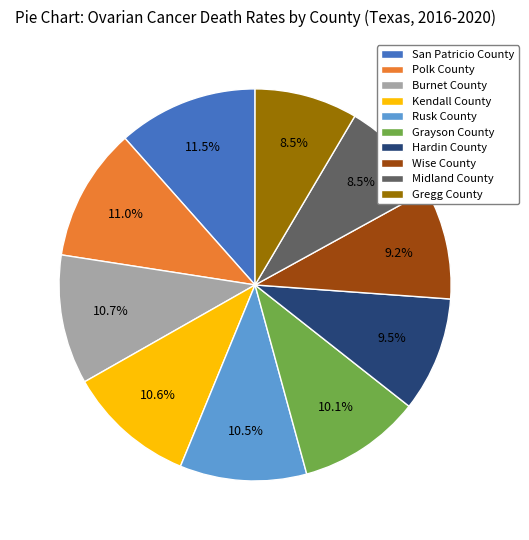

Which category has the biggest portion of the pie?

San Patricio County